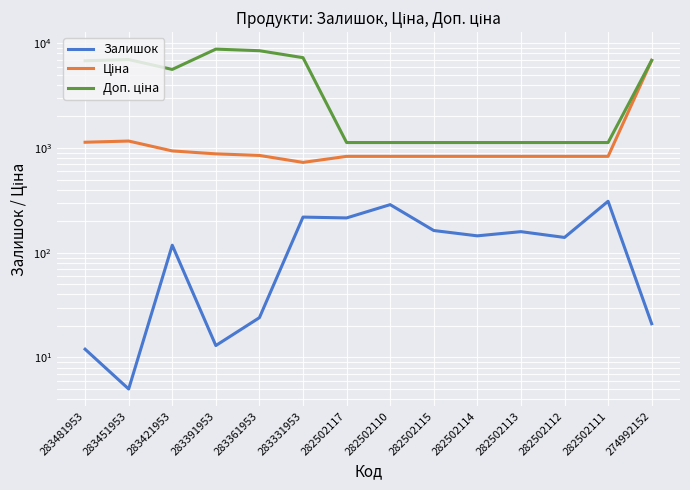

In Залишок, how many points are higher than both neighbors (excluding endpoints)?

5